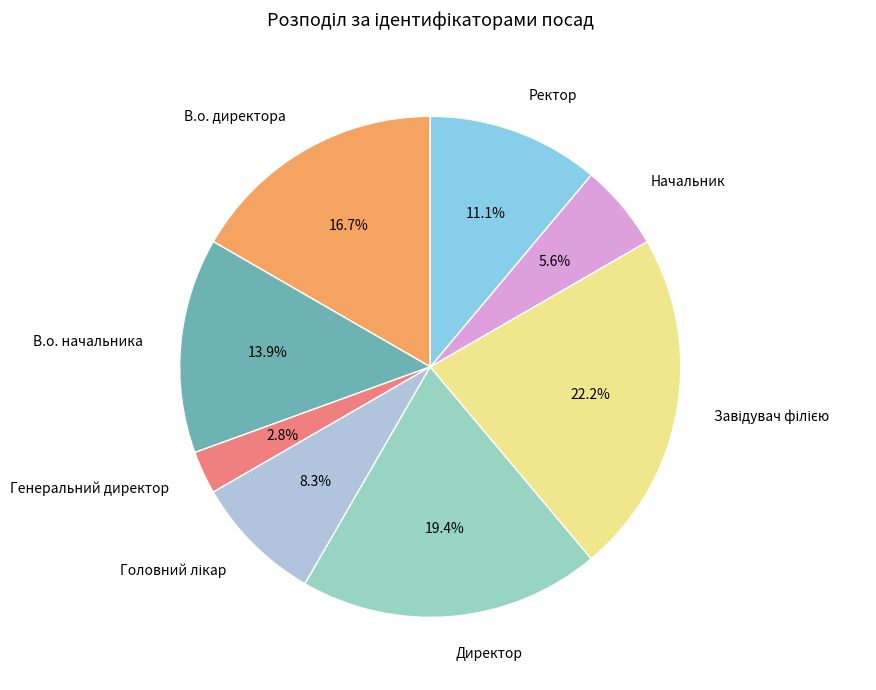

Is it true that В.о. директора is 17% of the pie?

True